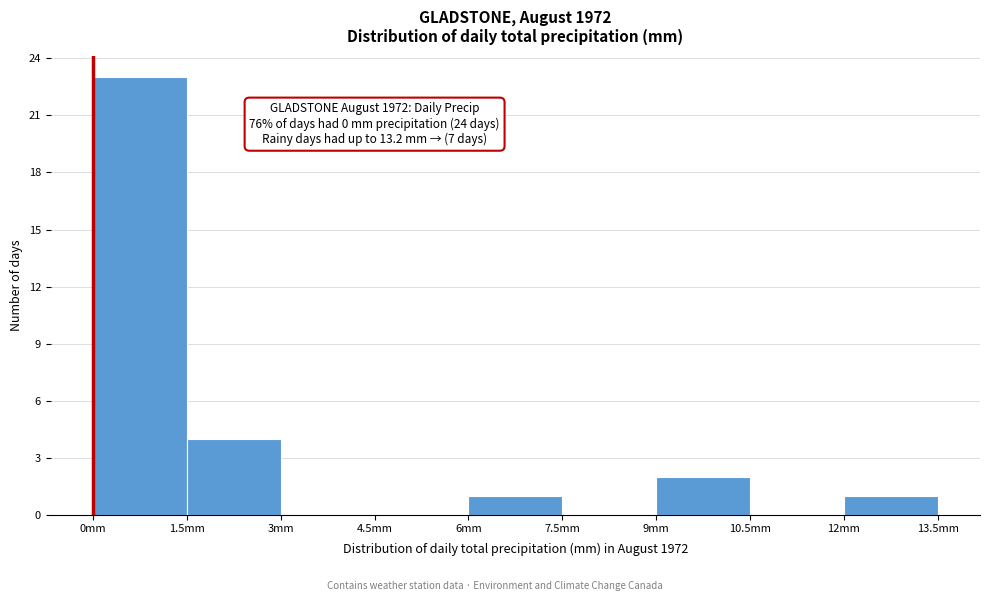

Over which range of the x-axis is the bar tallest?

0.0 to 1.5